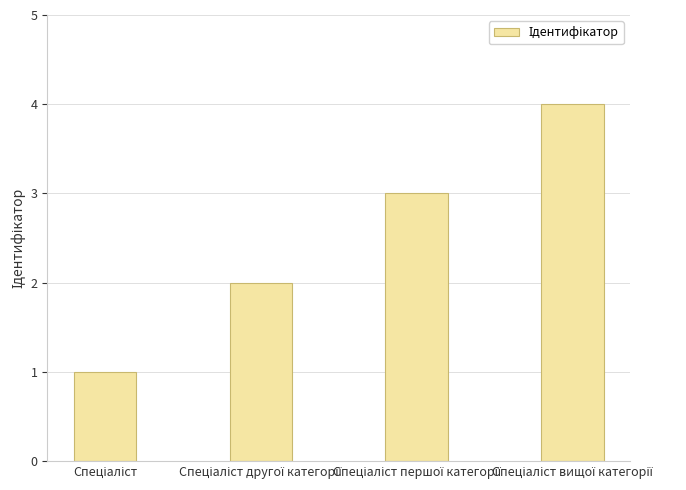

Are the bars grouped side by side (vs. stacked)?

No